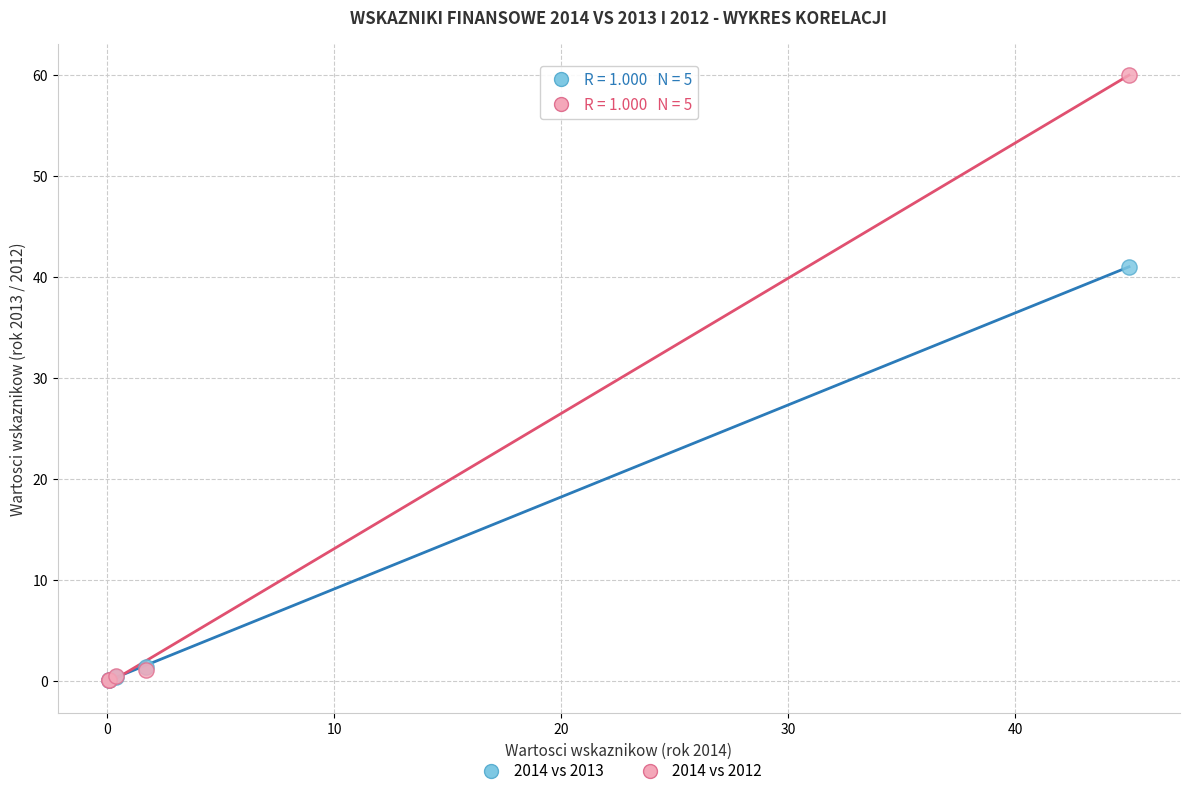

Across all series, what Y value is closest to 30?

41.0